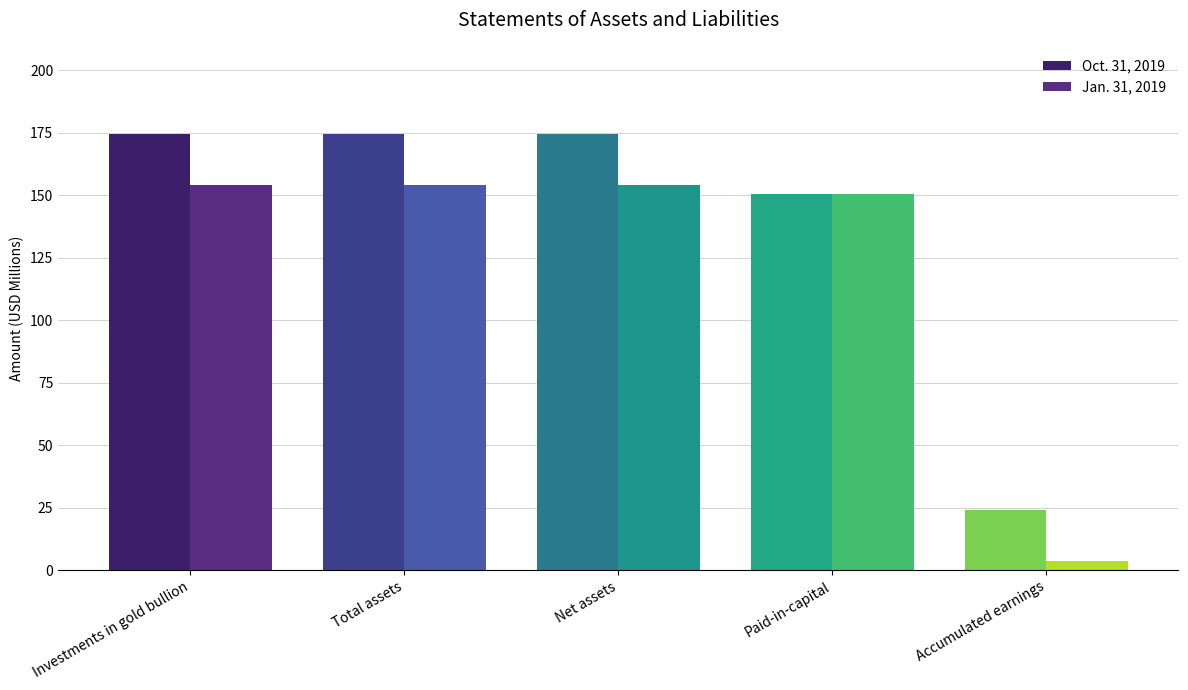

At which label does Jan. 31, 2019 reach its minimum?

Accumulated earnings